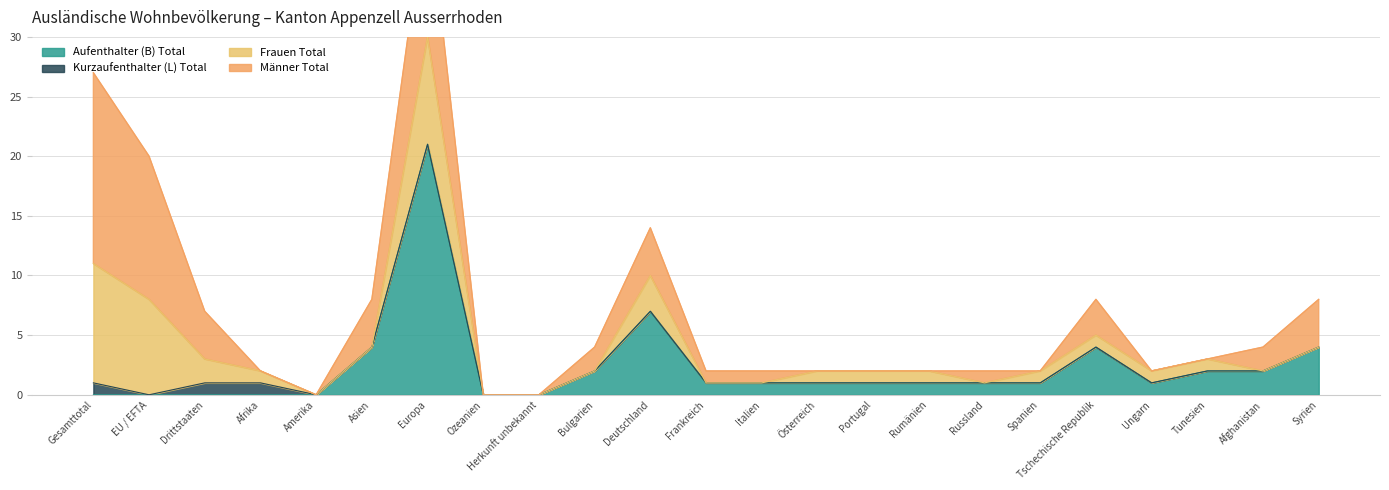

At which category does Aufenthalter (B) Total reach its first local peak?

Europa